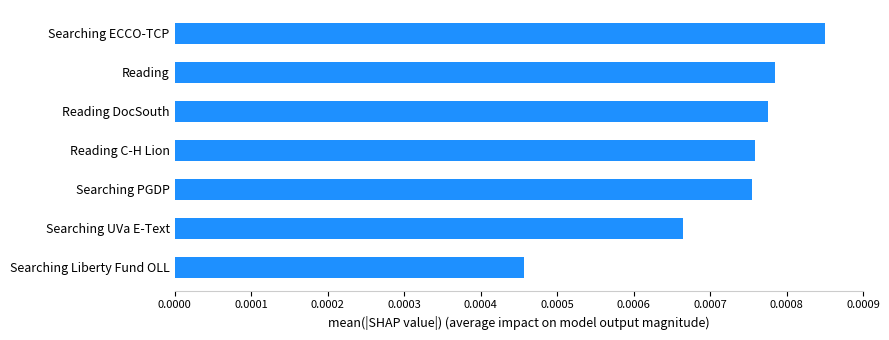

Which has a higher value, Reading DocSouth or Searching ECCO-TCP?

Searching ECCO-TCP